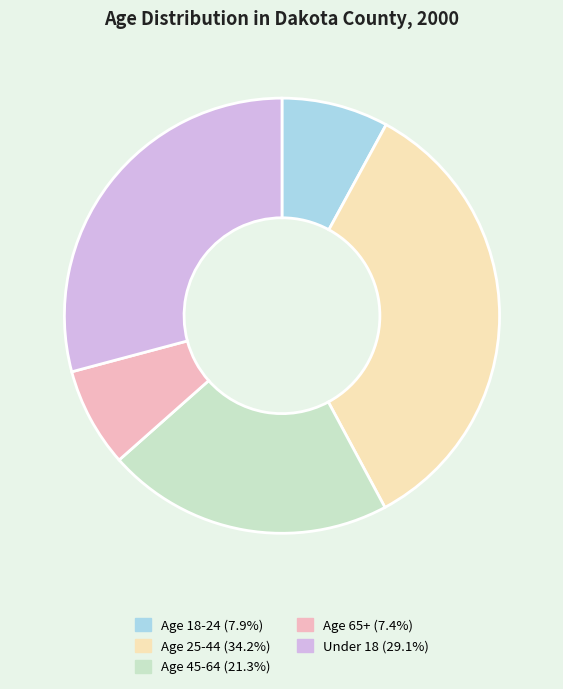

What is the smallest slice in the pie chart?

Age 65+